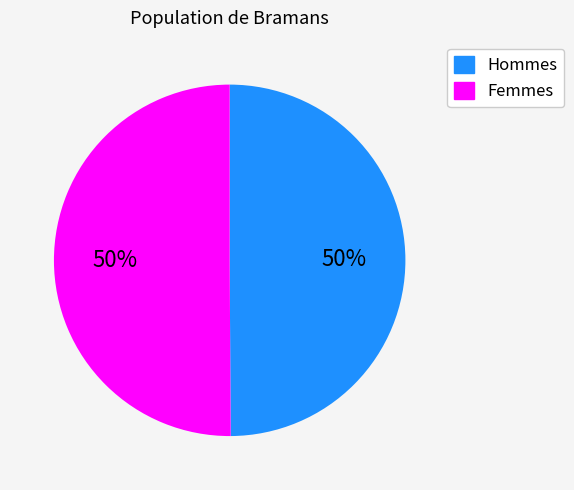

The Hommes slice represents 60% of the pie. True or false?

False